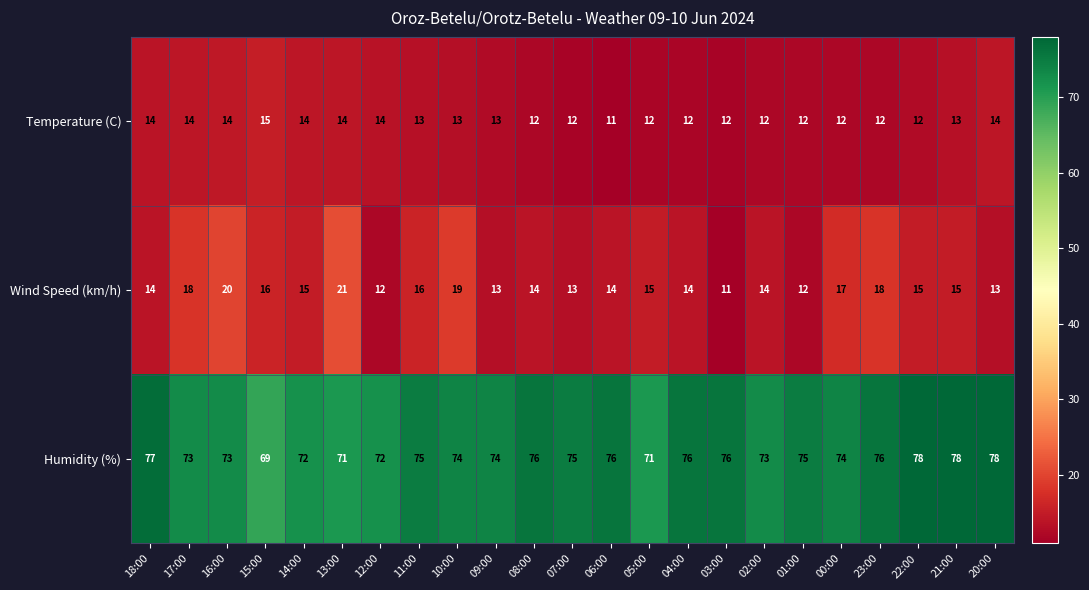

What is the smallest value displayed?

11